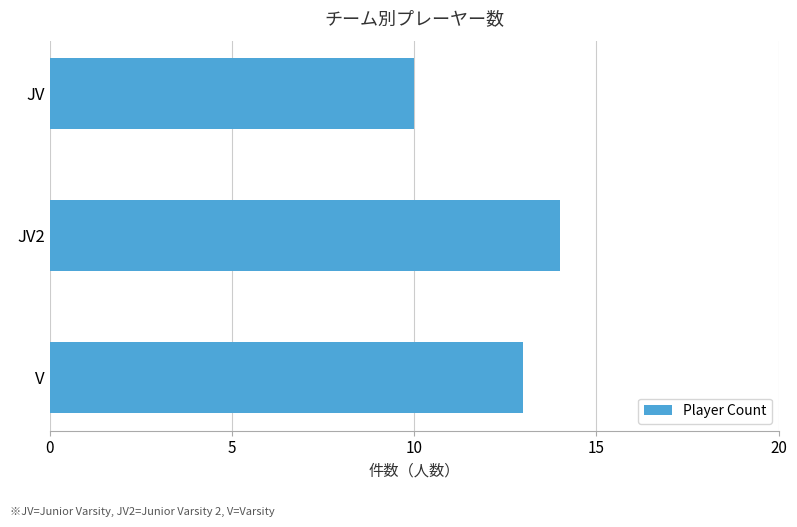

What is the greatest value displayed?

14